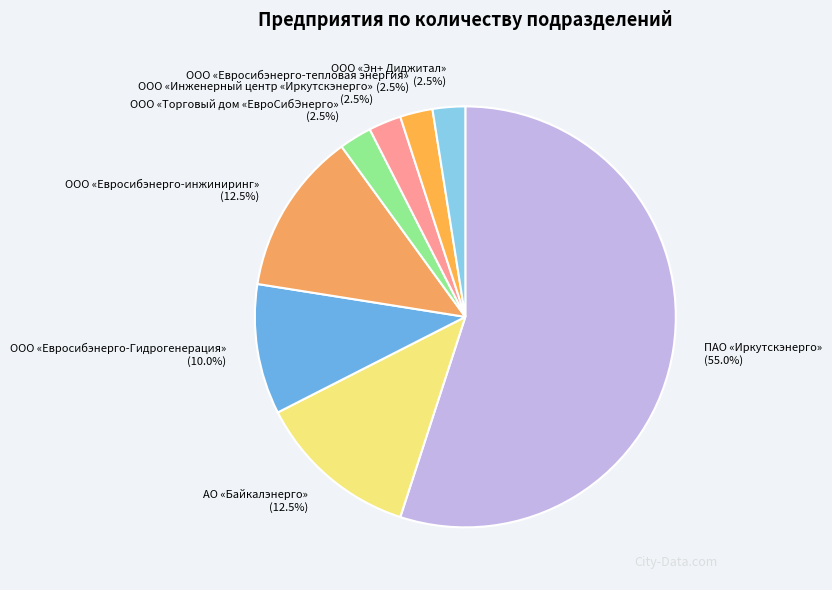

How many slices are in this pie chart?

8